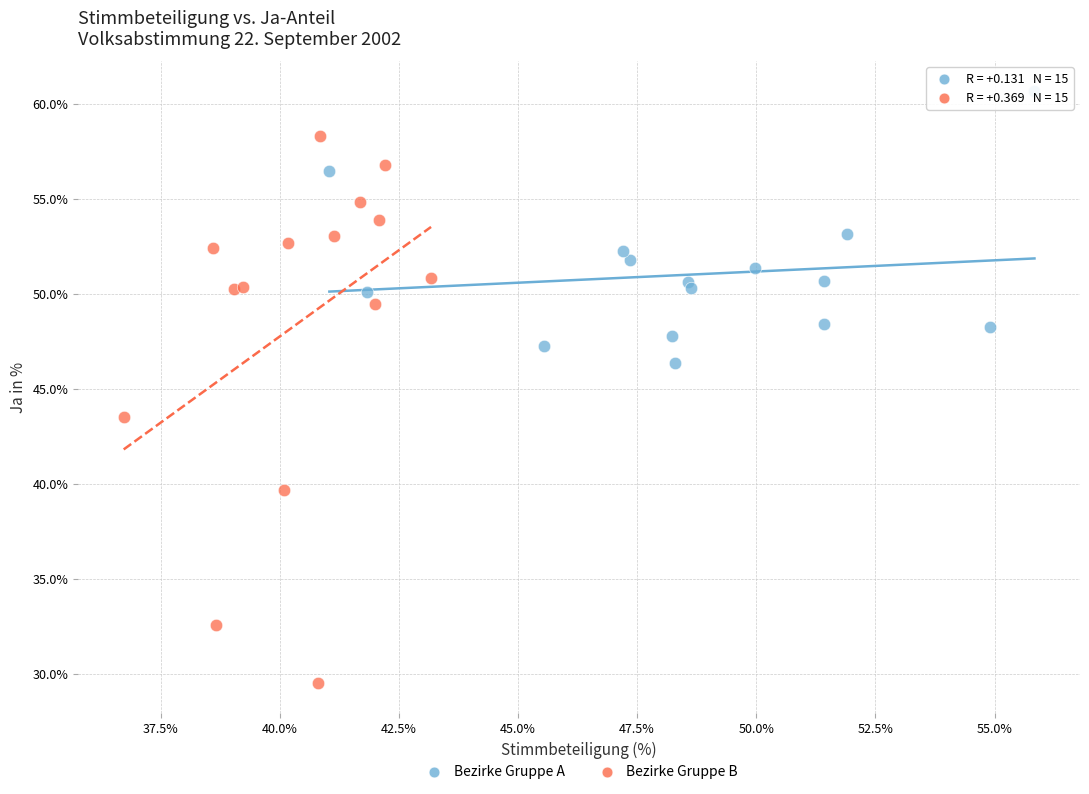

Which series contains the highest Y value?

Bezirke Gruppe A